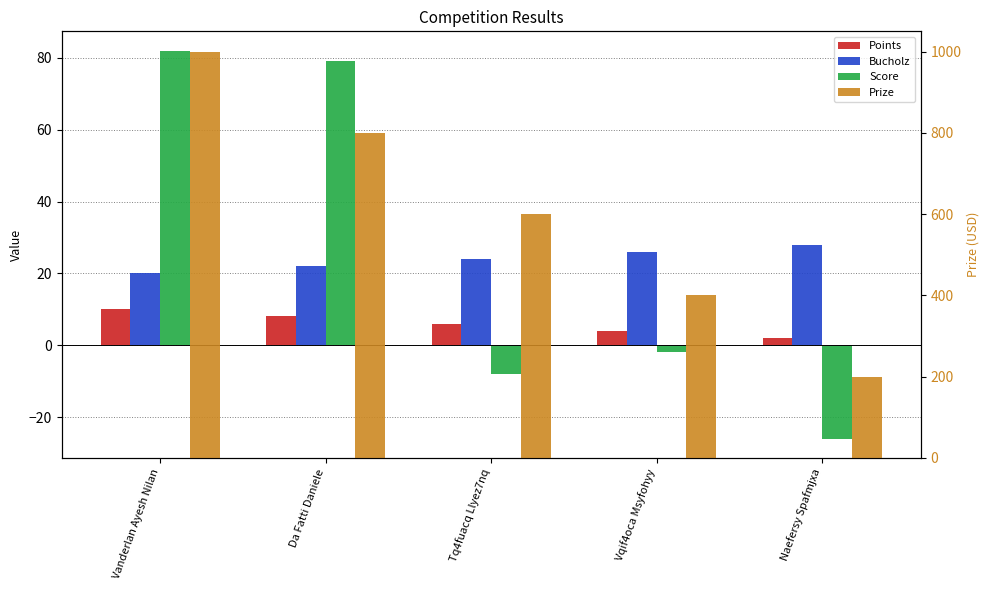

How many groups of bars are there?

5